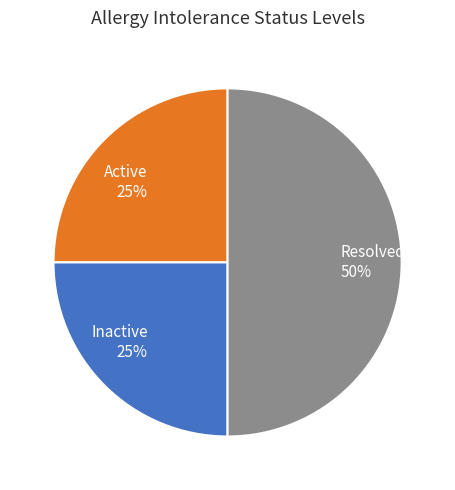

To the nearest percent, what is the difference between the Resolved 50% and Inactive 25% slice percentages?

25%